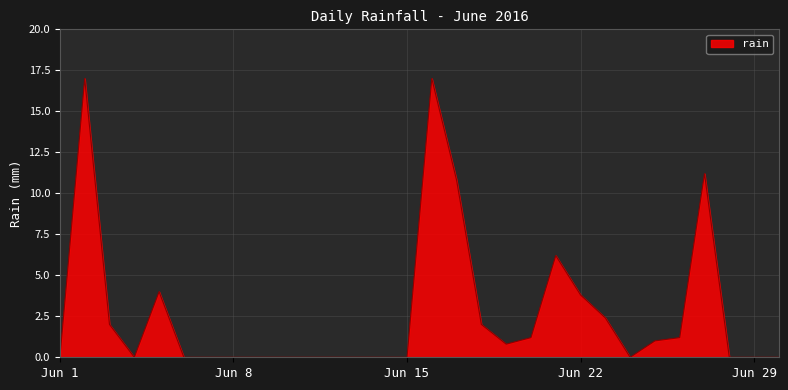

How many lines are shown in the chart?

1